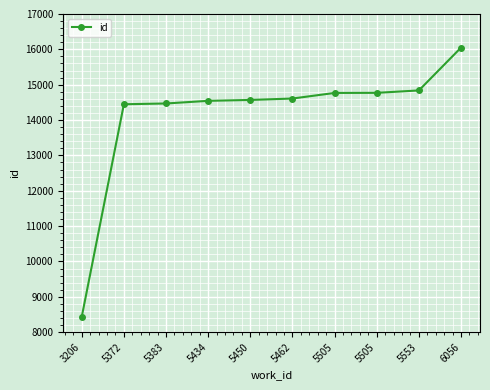

How many data points does each series have?

10